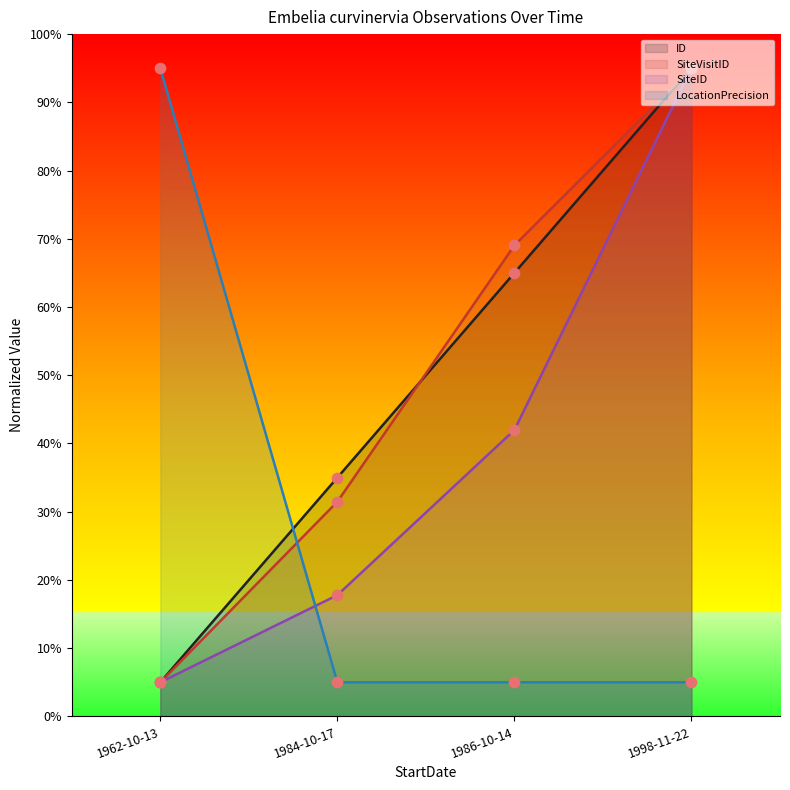

Which series has the largest Y range (max minus min)?

ID